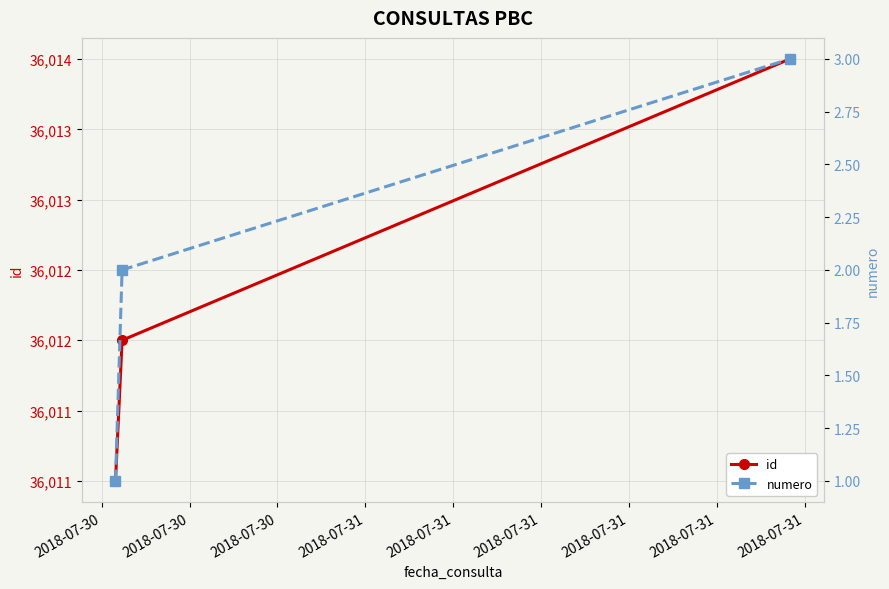

What is the average value of the numero series?

2